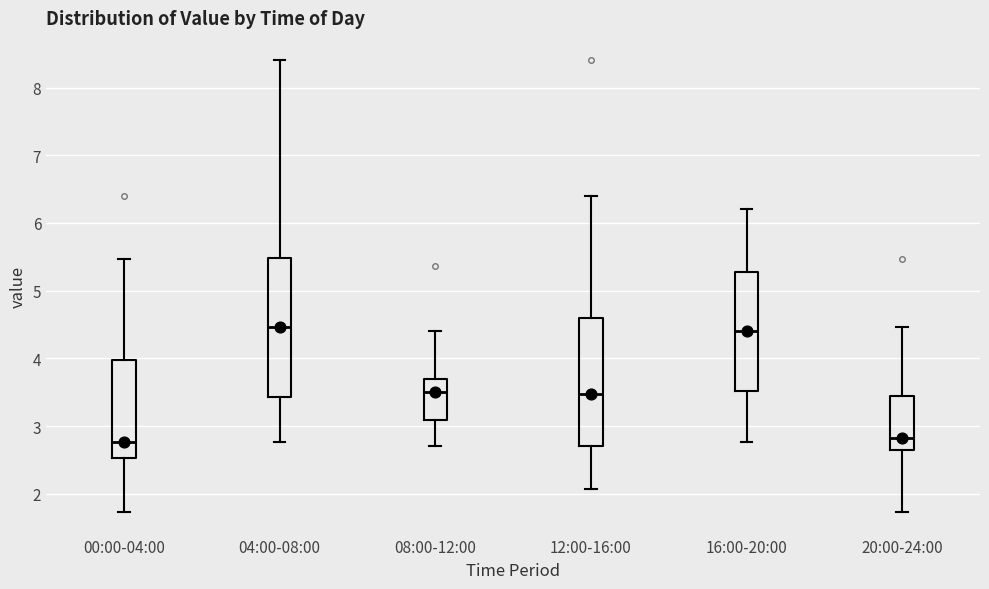

Where does the upper whisker of the box for 04:00-08:00 end on the y-axis? The values are not printed on the chart, so give them approximately, as read against the axis.

8.4